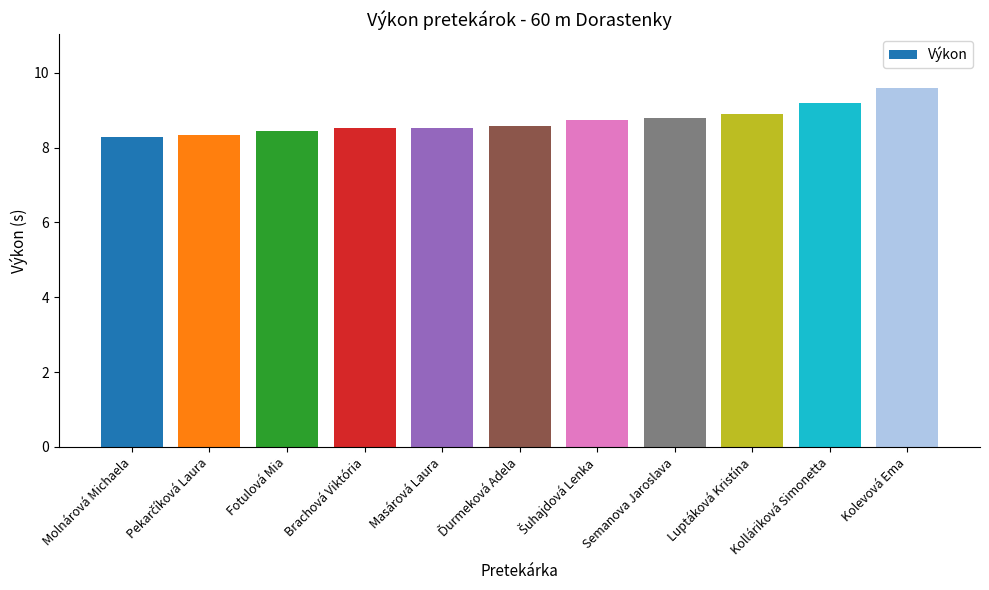

How many bars are there in total?

11